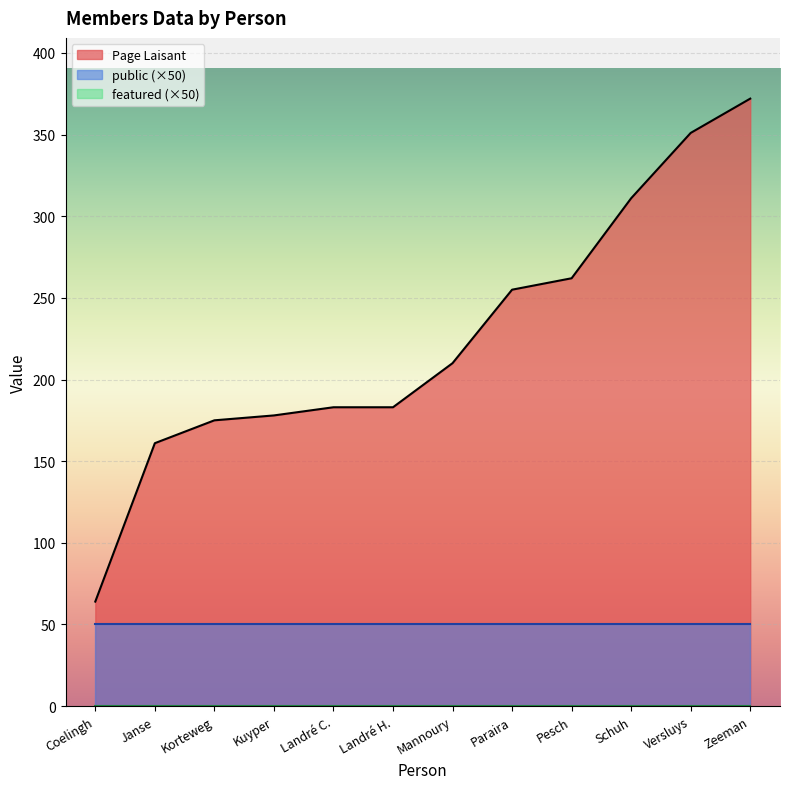

Does the chart display data point markers on the line(s)?

No